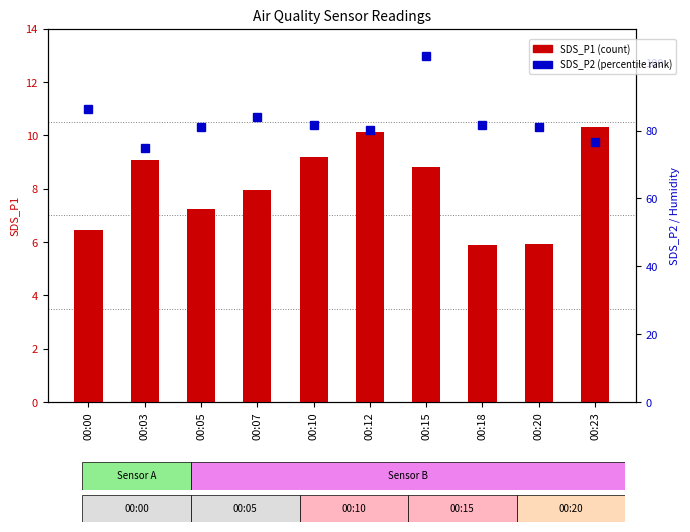

How many groups of bars are there?

10